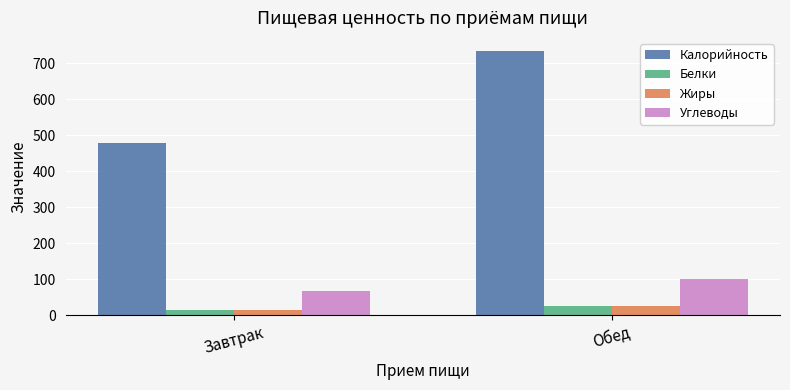

Is it true that Калорийность equals 1088.4 at Обед?

False